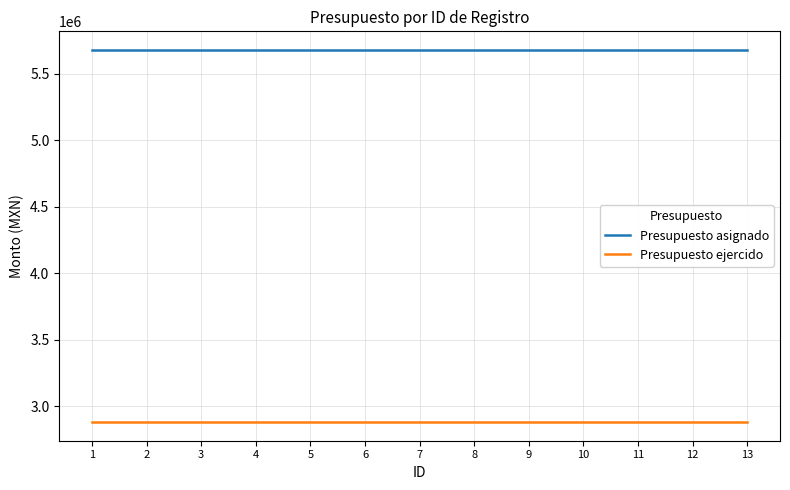

What is the spread (max minus min) of values at 2?

2800270.1